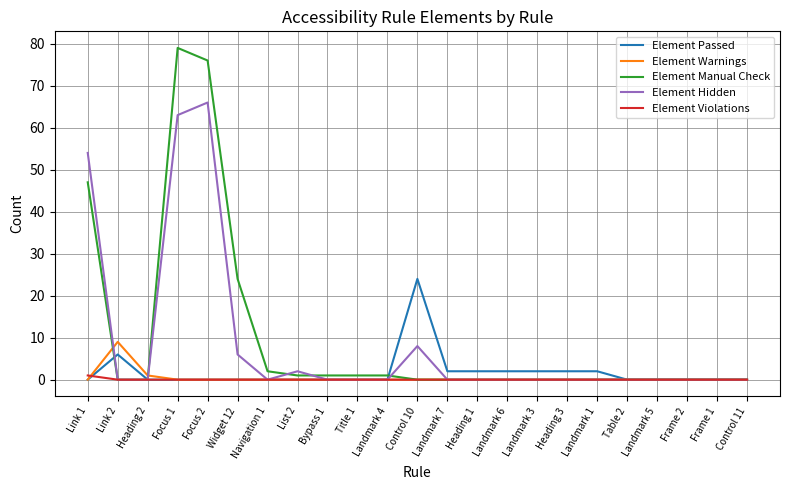

What is the difference between the maximum and minimum values in the Element Hidden series?

66